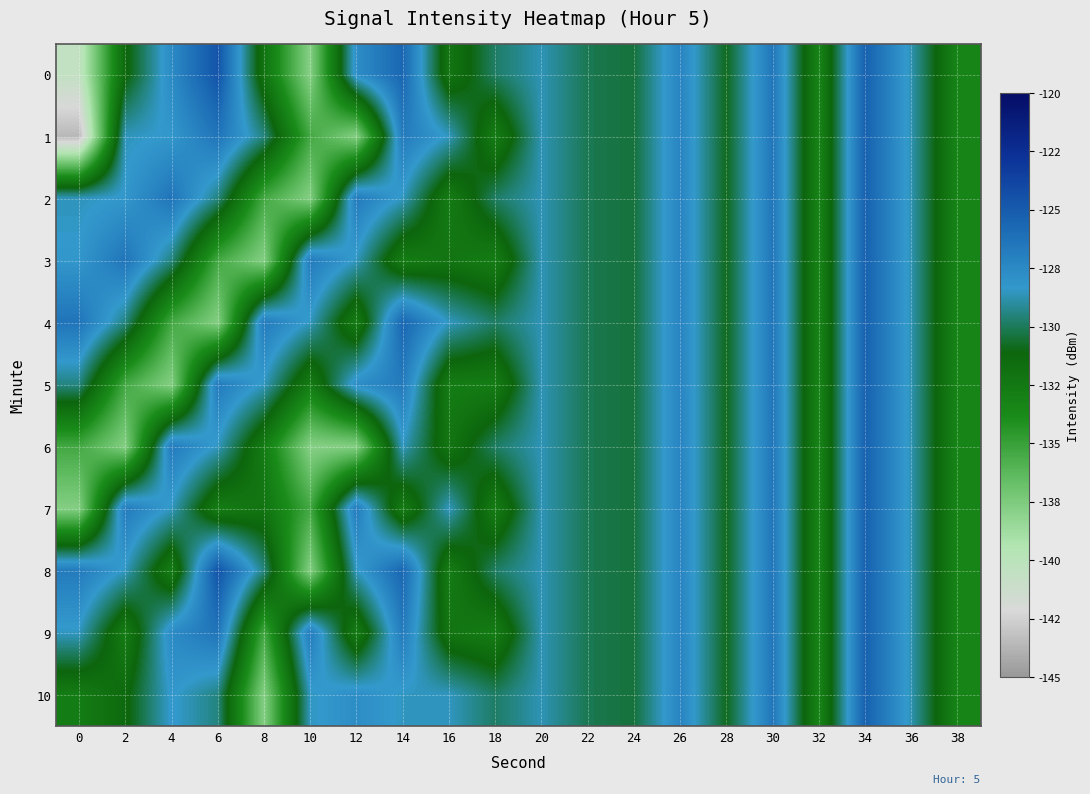

Reading right to left, extract all data points from this chart.

0: 38=-133.3	36=-128.7	34=-125.3	32=-133.3	30=-126.5	28=-130.9	26=-127.2	24=-130.5	22=-130.1	20=-128.7	18=-129.8	16=-132.2	14=-125.6	12=-127.7	10=-137.8	8=-132.1	6=-124.7	4=-127.6	2=-131.4	0=-140.5
1: 38=-133.3	36=-128.7	34=-125.3	32=-133.3	30=-126.5	28=-130.9	26=-127.2	24=-130.5	22=-130.1	20=-128.7	18=-132.7	16=-128.5	14=-126.7	12=-137.7	10=-135.4	8=-129.4	6=-126.4	4=-128.2	2=-128.6	0=-143.6
2: 38=-133.3	36=-128.7	34=-125.3	32=-133.3	30=-126.5	28=-130.9	26=-127.2	24=-130.5	22=-130.1	20=-128.7	18=-129.8	16=-132.7	14=-128.5	12=-126.7	10=-137.7	8=-135.4	6=-129.4	4=-126.4	2=-128.2	0=-128.6
3: 38=-133.3	36=-128.7	34=-125.3	32=-133.3	30=-126.5	28=-130.9	26=-127.2	24=-130.5	22=-130.1	20=-128.7	18=-132.7	16=-132.2	14=-132.7	12=-128.5	10=-126.7	8=-137.7	6=-135.4	4=-129.4	2=-126.4	0=-128.2
4: 38=-133.3	36=-128.7	34=-125.3	32=-133.3	30=-126.5	28=-130.9	26=-127.2	24=-130.5	22=-130.1	20=-128.7	18=-129.8	16=-128.5	14=-125.6	12=-132.7	10=-128.5	8=-126.7	6=-137.7	4=-135.4	2=-129.4	0=-126.4
5: 38=-133.3	36=-128.7	34=-125.3	32=-133.3	30=-126.5	28=-130.9	26=-127.2	24=-130.5	22=-130.1	20=-128.7	18=-132.7	16=-132.7	14=-126.7	12=-127.7	10=-132.7	8=-128.5	6=-126.7	4=-137.7	2=-135.4	0=-129.4
6: 38=-133.3	36=-128.7	34=-125.3	32=-133.3	30=-126.5	28=-130.9	26=-127.2	24=-130.5	22=-130.1	20=-128.7	18=-129.8	16=-132.2	14=-128.5	12=-137.7	10=-137.8	8=-132.7	6=-128.5	4=-126.7	2=-137.7	0=-135.4
7: 38=-133.3	36=-128.7	34=-125.3	32=-133.3	30=-126.5	28=-130.9	26=-127.2	24=-130.5	22=-130.1	20=-128.7	18=-132.7	16=-128.5	14=-132.7	12=-126.7	10=-135.4	8=-132.1	6=-132.7	4=-128.5	2=-126.7	0=-137.7
8: 38=-133.3	36=-128.7	34=-125.3	32=-133.3	30=-126.5	28=-130.9	26=-127.2	24=-130.5	22=-130.1	20=-128.7	18=-129.8	16=-132.7	14=-125.6	12=-128.5	10=-137.7	8=-129.4	6=-124.7	4=-132.7	2=-128.5	0=-126.7
9: 38=-133.3	36=-128.7	34=-125.3	32=-133.3	30=-126.5	28=-130.9	26=-127.2	24=-130.5	22=-130.1	20=-128.7	18=-132.7	16=-132.2	14=-126.7	12=-132.7	10=-126.7	8=-135.4	6=-126.4	4=-127.6	2=-132.7	0=-128.5
10: 38=-133.3	36=-128.7	34=-125.3	32=-133.3	30=-126.5	28=-130.9	26=-127.2	24=-130.5	22=-130.1	20=-128.7	18=-129.8	16=-128.5	14=-128.5	12=-127.7	10=-128.5	8=-137.7	6=-129.4	4=-128.2	2=-131.4	0=-132.7